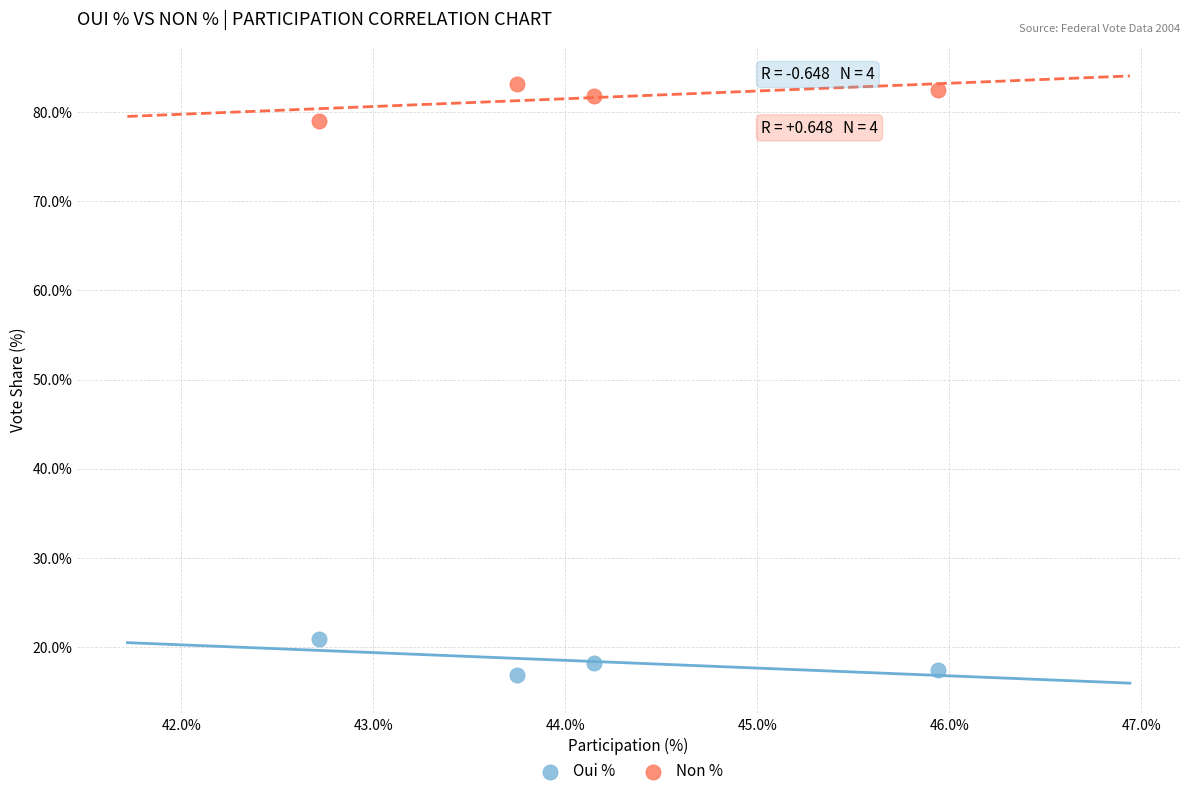

Across all data points, what is the average X value?

44.1